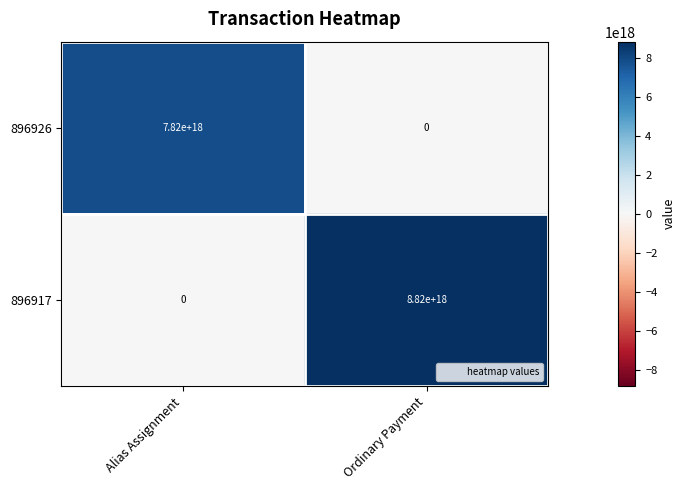

At which label is 896926 closest to 3910000000000000000?

Alias Assignment